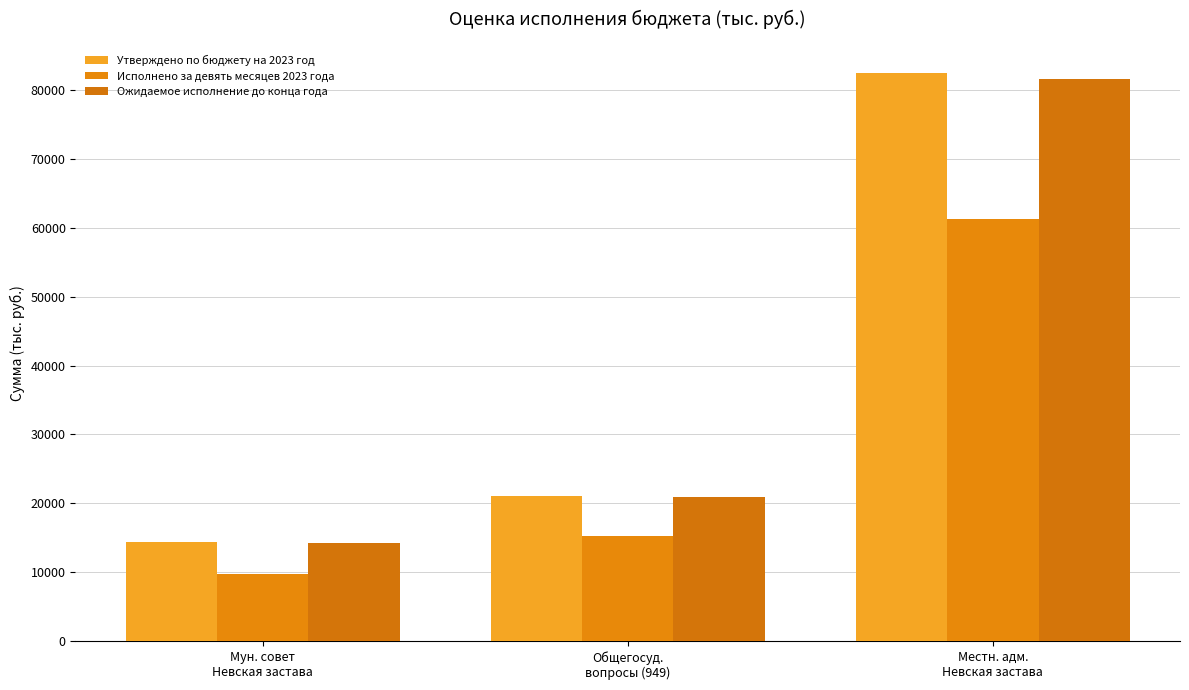

How many categories are shown in the chart?

3